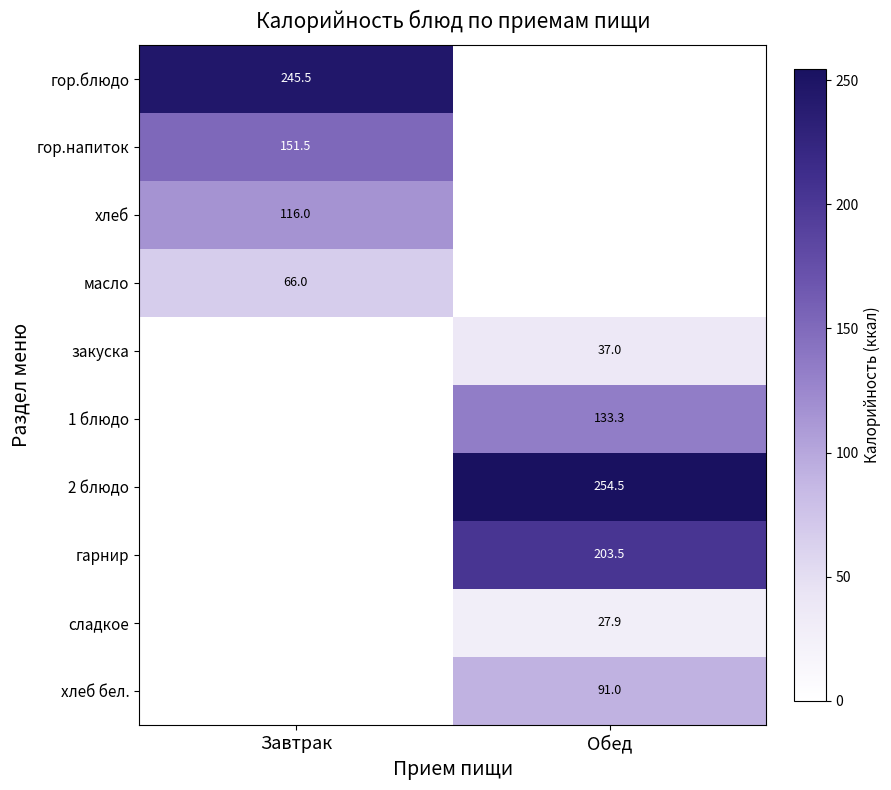

True or false: хлеб has a value of 68.2 at Завтрак.

False